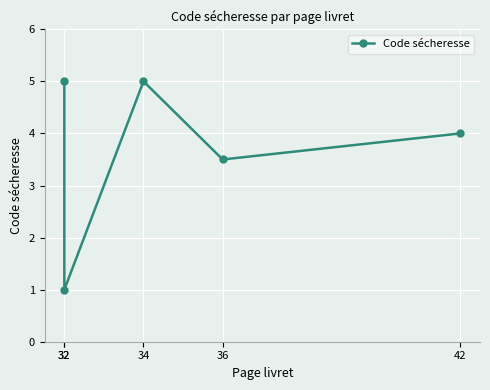

What is the smallest value displayed?

1.0